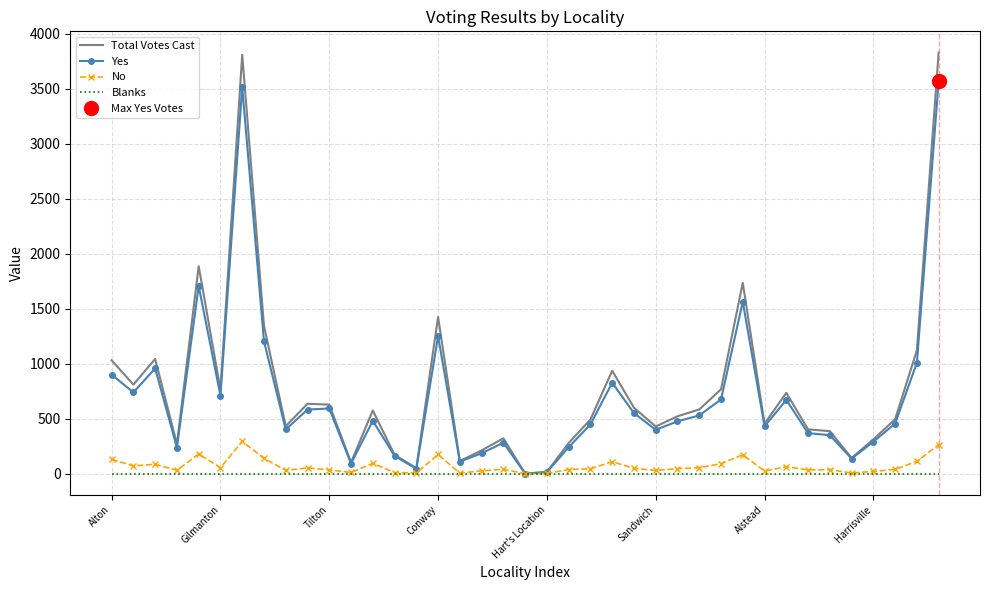

What is the label of the 21st point from the right?

18